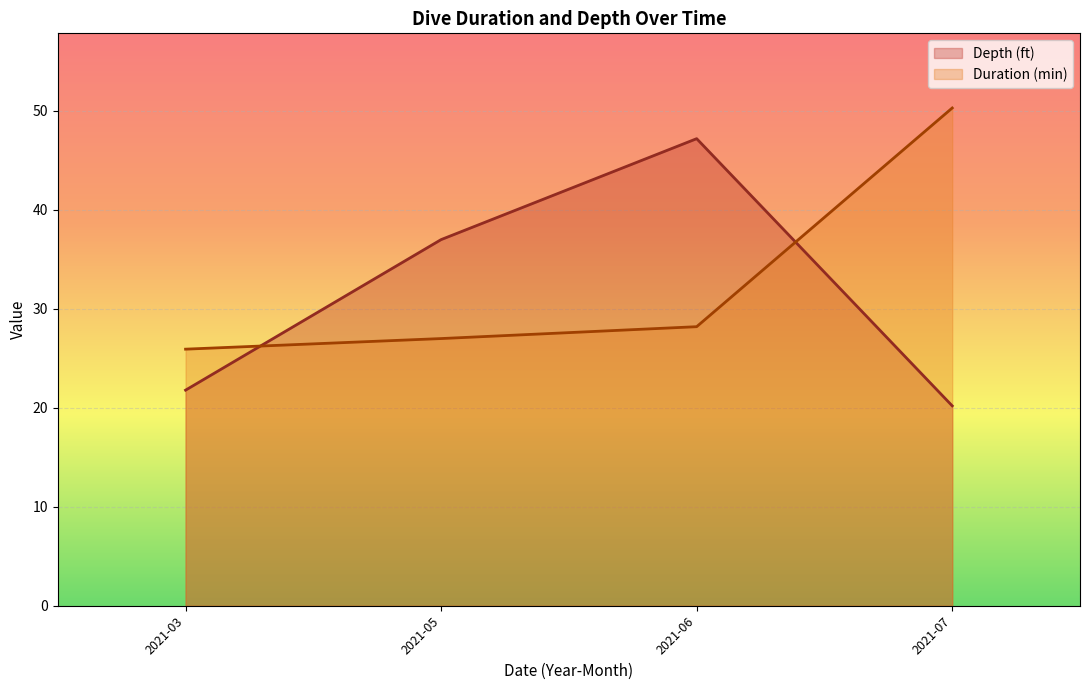

Rank the series by their average value, from lowest to highest.

Depth (ft), Duration (min)